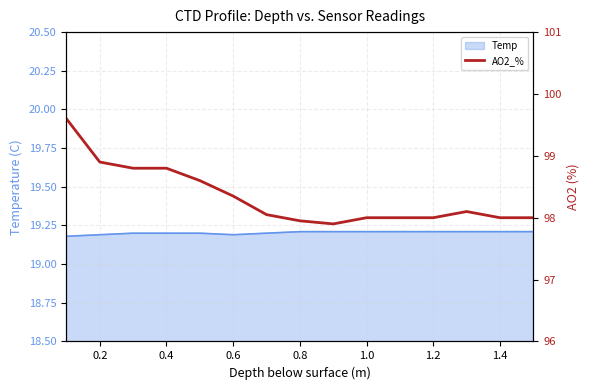

The value of Temp at 0.2 is 31.9. True or false?

False